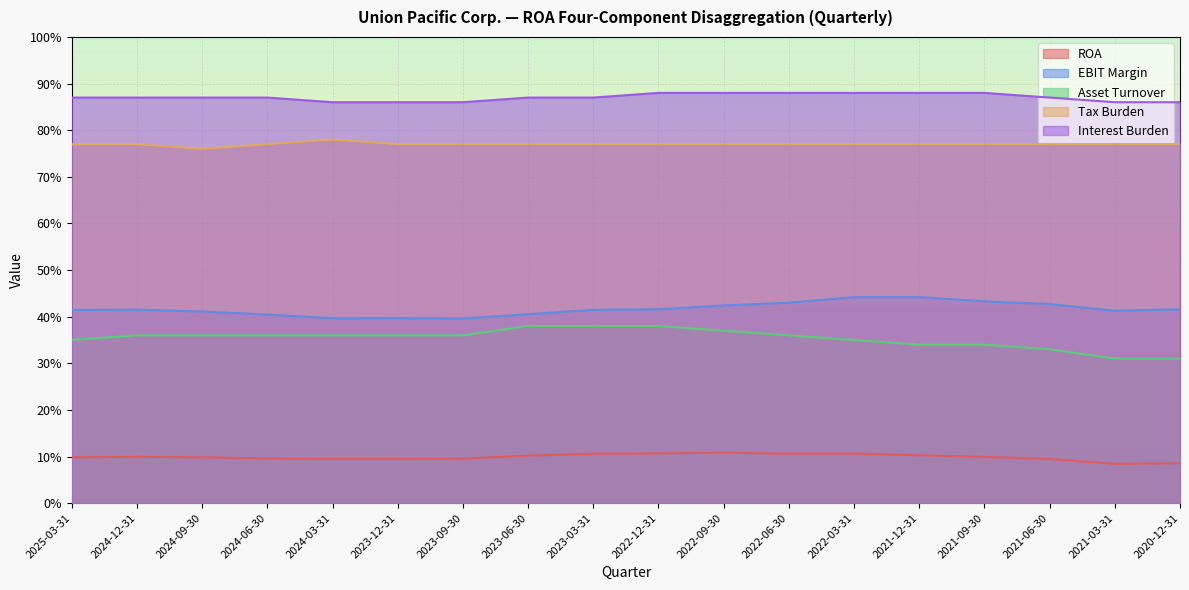

Reading left to right, list all the values displayed in this chart.

ROA: 2025-03-31=0.1	2024-12-31=0.1	2024-09-30=0.1	2024-06-30=0.1	2024-03-31=0.1	2023-12-31=0.1	2023-09-30=0.1	2023-06-30=0.1	2023-03-31=0.1	2022-12-31=0.1	2022-09-30=0.1	2022-06-30=0.1	2022-03-31=0.1	2021-12-31=0.1	2021-09-30=0.1	2021-06-30=0.1	2021-03-31=0.1	2020-12-31=0.1
EBIT Margin: 2025-03-31=0.4	2024-12-31=0.4	2024-09-30=0.4	2024-06-30=0.4	2024-03-31=0.4	2023-12-31=0.4	2023-09-30=0.4	2023-06-30=0.4	2023-03-31=0.4	2022-12-31=0.4	2022-09-30=0.4	2022-06-30=0.4	2022-03-31=0.4	2021-12-31=0.4	2021-09-30=0.4	2021-06-30=0.4	2021-03-31=0.4	2020-12-31=0.4
Asset Turnover: 2025-03-31=0.3	2024-12-31=0.4	2024-09-30=0.4	2024-06-30=0.4	2024-03-31=0.4	2023-12-31=0.4	2023-09-30=0.4	2023-06-30=0.4	2023-03-31=0.4	2022-12-31=0.4	2022-09-30=0.4	2022-06-30=0.4	2022-03-31=0.3	2021-12-31=0.3	2021-09-30=0.3	2021-06-30=0.3	2021-03-31=0.3	2020-12-31=0.3
Tax Burden: 2025-03-31=0.8	2024-12-31=0.8	2024-09-30=0.8	2024-06-30=0.8	2024-03-31=0.8	2023-12-31=0.8	2023-09-30=0.8	2023-06-30=0.8	2023-03-31=0.8	2022-12-31=0.8	2022-09-30=0.8	2022-06-30=0.8	2022-03-31=0.8	2021-12-31=0.8	2021-09-30=0.8	2021-06-30=0.8	2021-03-31=0.8	2020-12-31=0.8
Interest Burden: 2025-03-31=0.9	2024-12-31=0.9	2024-09-30=0.9	2024-06-30=0.9	2024-03-31=0.9	2023-12-31=0.9	2023-09-30=0.9	2023-06-30=0.9	2023-03-31=0.9	2022-12-31=0.9	2022-09-30=0.9	2022-06-30=0.9	2022-03-31=0.9	2021-12-31=0.9	2021-09-30=0.9	2021-06-30=0.9	2021-03-31=0.9	2020-12-31=0.9